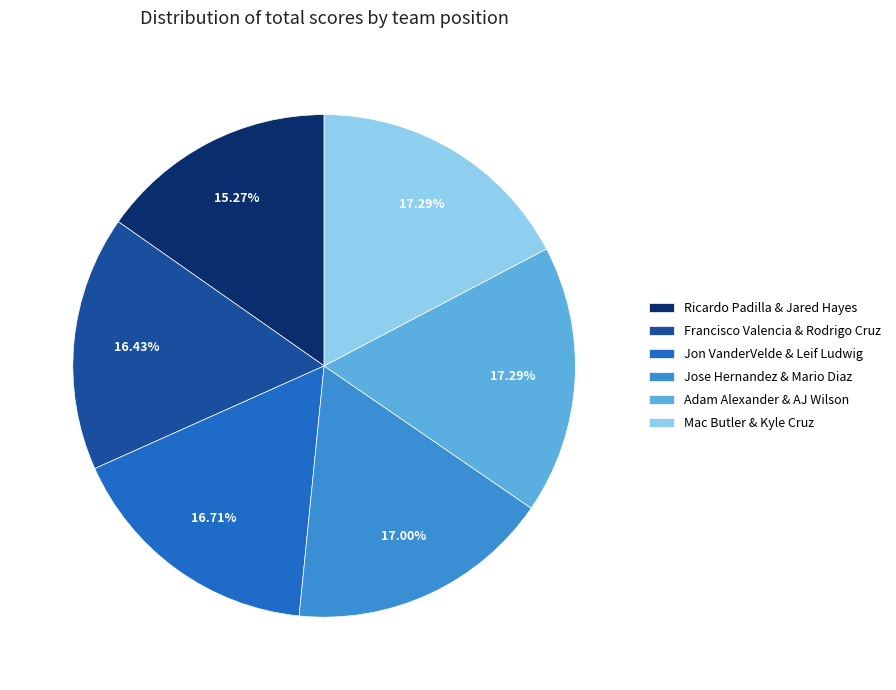

How many slices are in this pie chart?

6